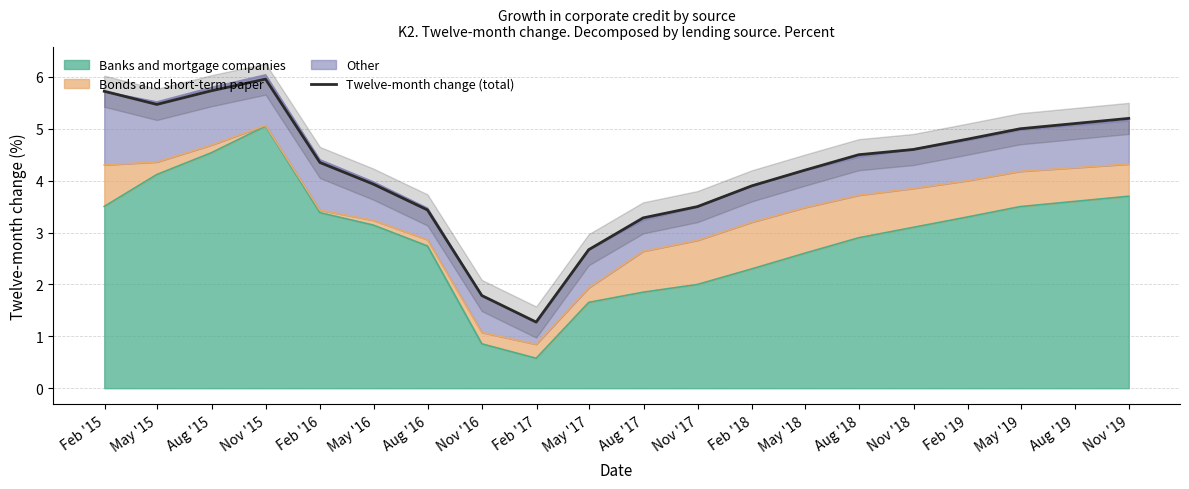

What is the value of the 3rd point from the left?

5.7